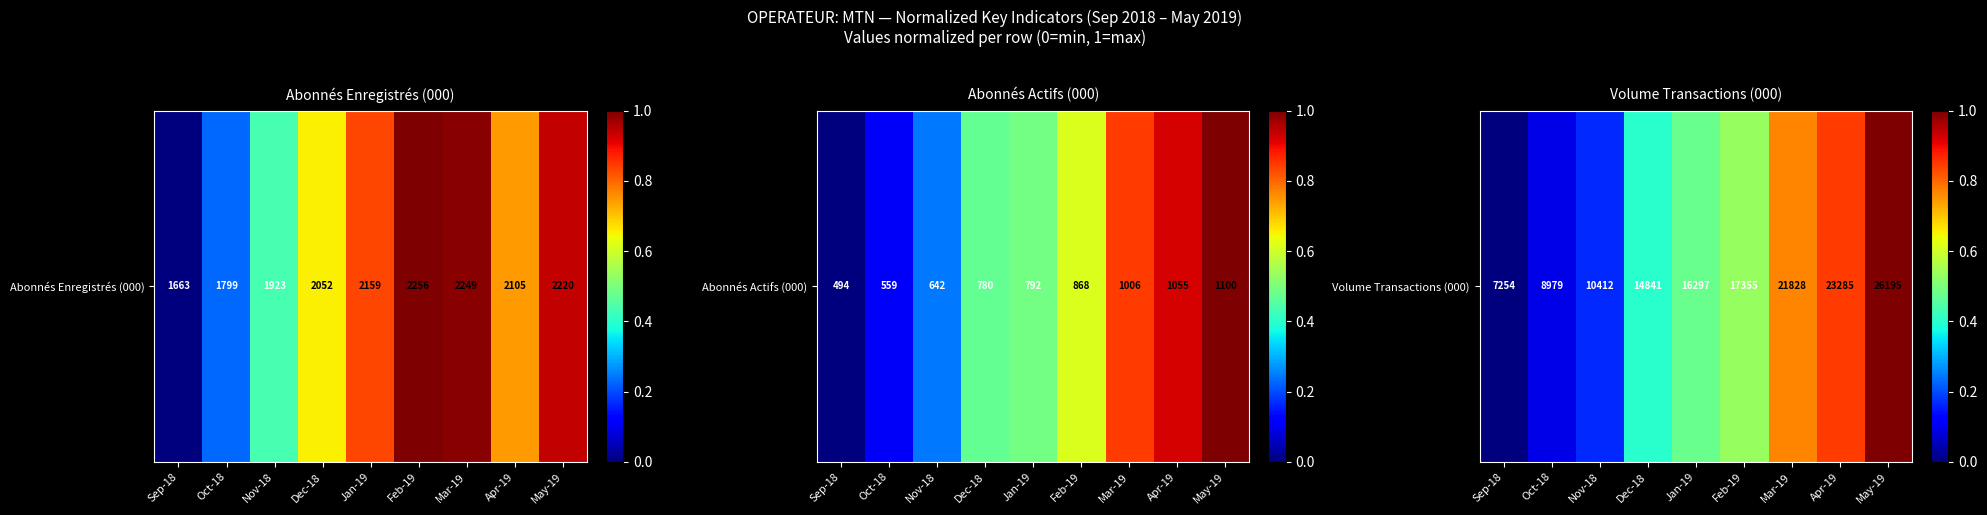

The chart shows a value of 0.4 at Dec-18. True or false?

True